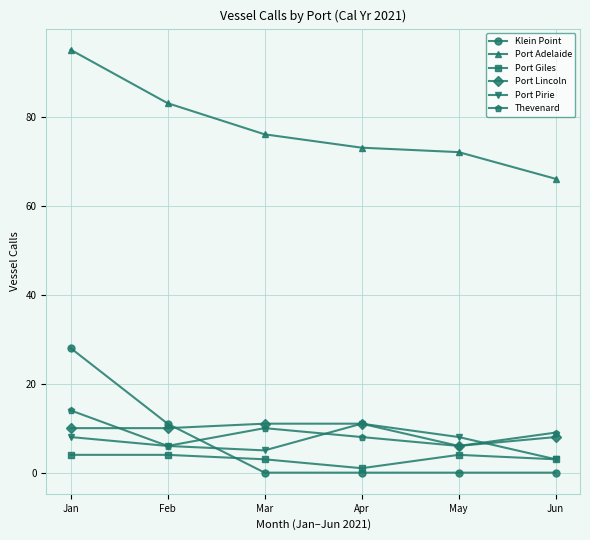

True or false: Port Giles and Thevenard intersect in this chart.

False